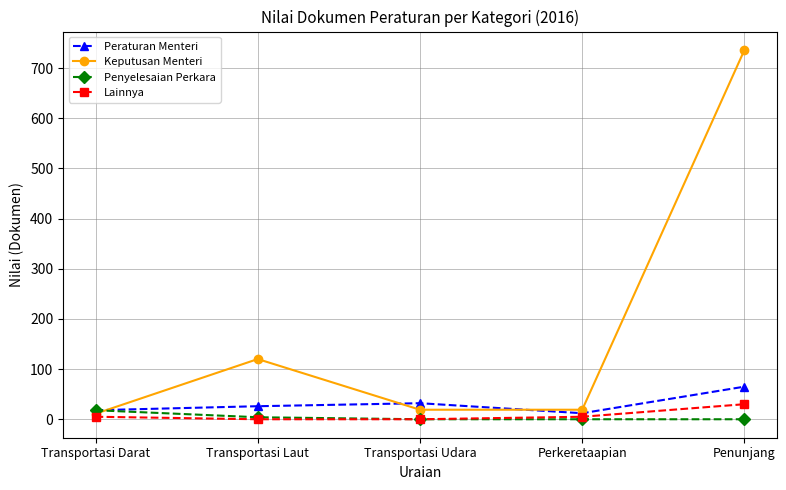

At which category does Keputusan Menteri reach its first local peak?

Transportasi Laut